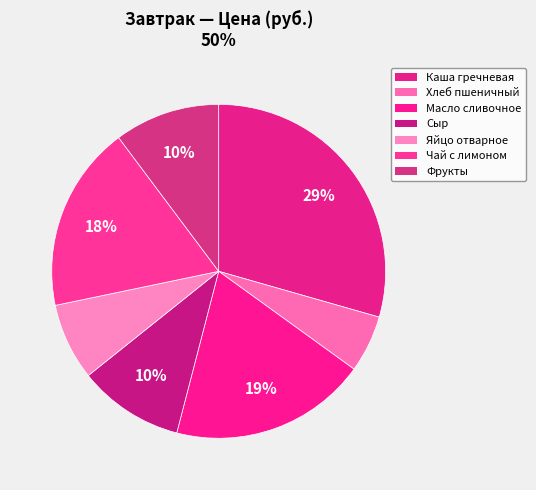

How many segments does this pie chart have?

7